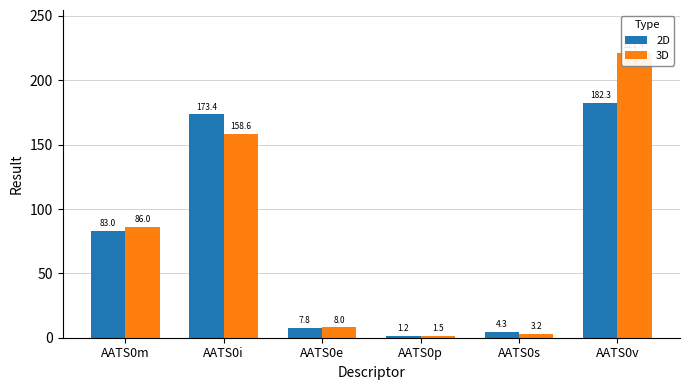

At which category is the sum across all series the highest?

AATS0v